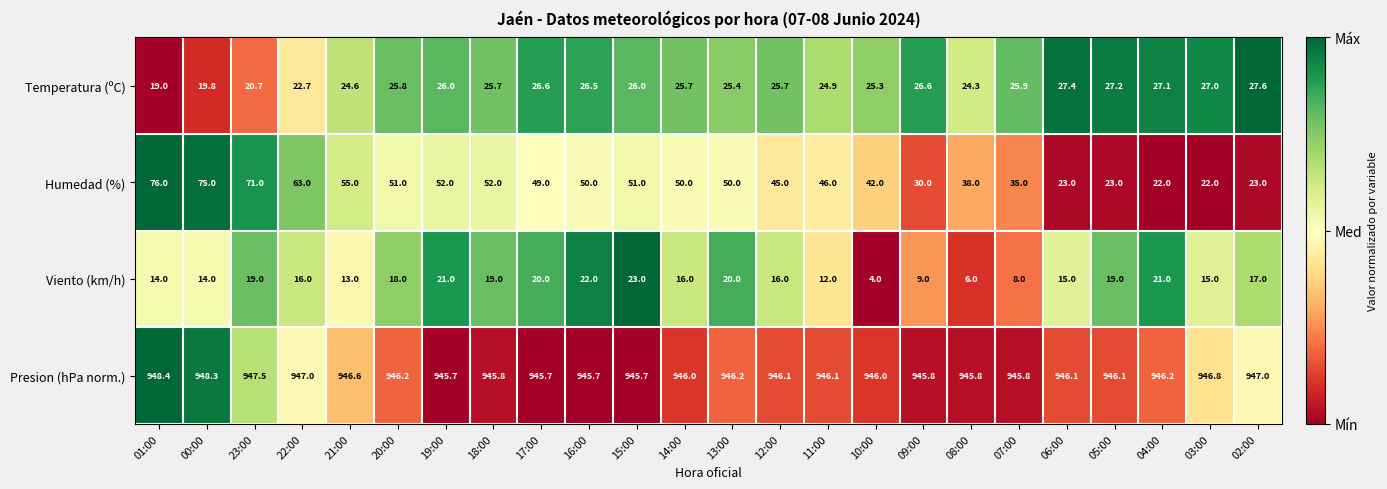

Which category has the lowest value in the Temperatura (ºC) series?

01:00